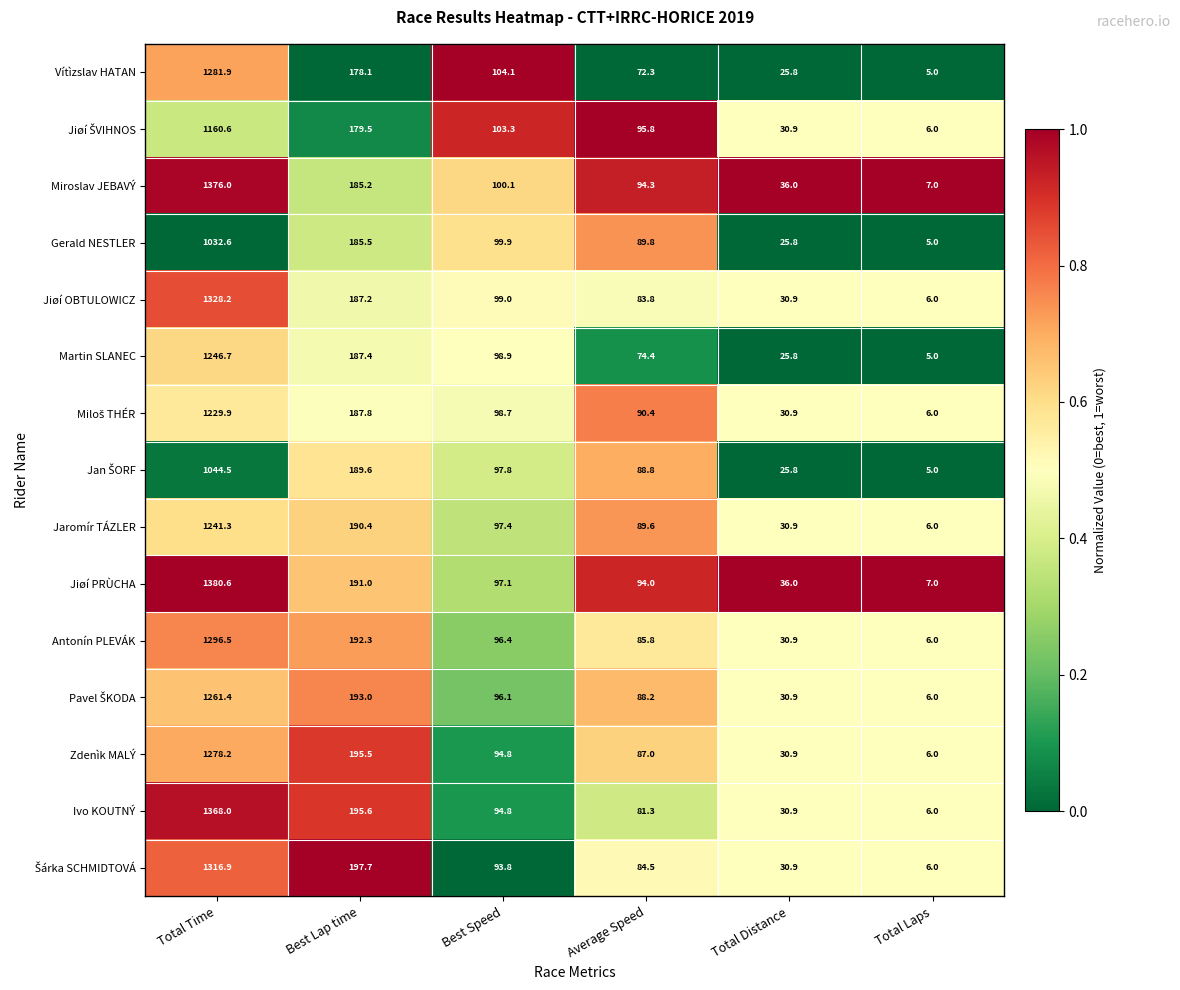

What is the difference between the maximum and second lowest values in the Miroslav JEBAVÝ series?

1340.0